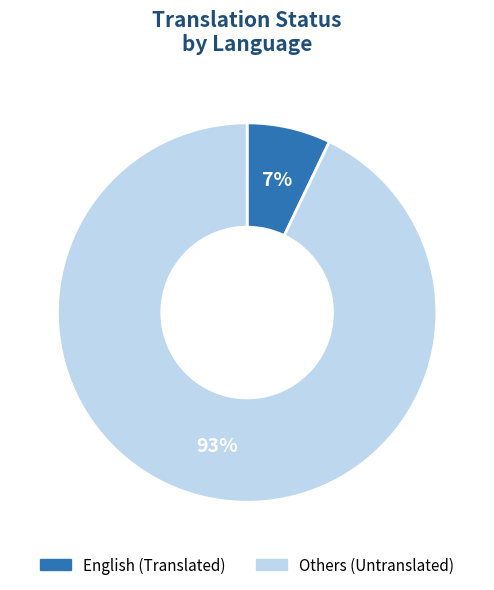

Is the sum of Others (Untranslated) and English (Translated) greater than half?

Yes